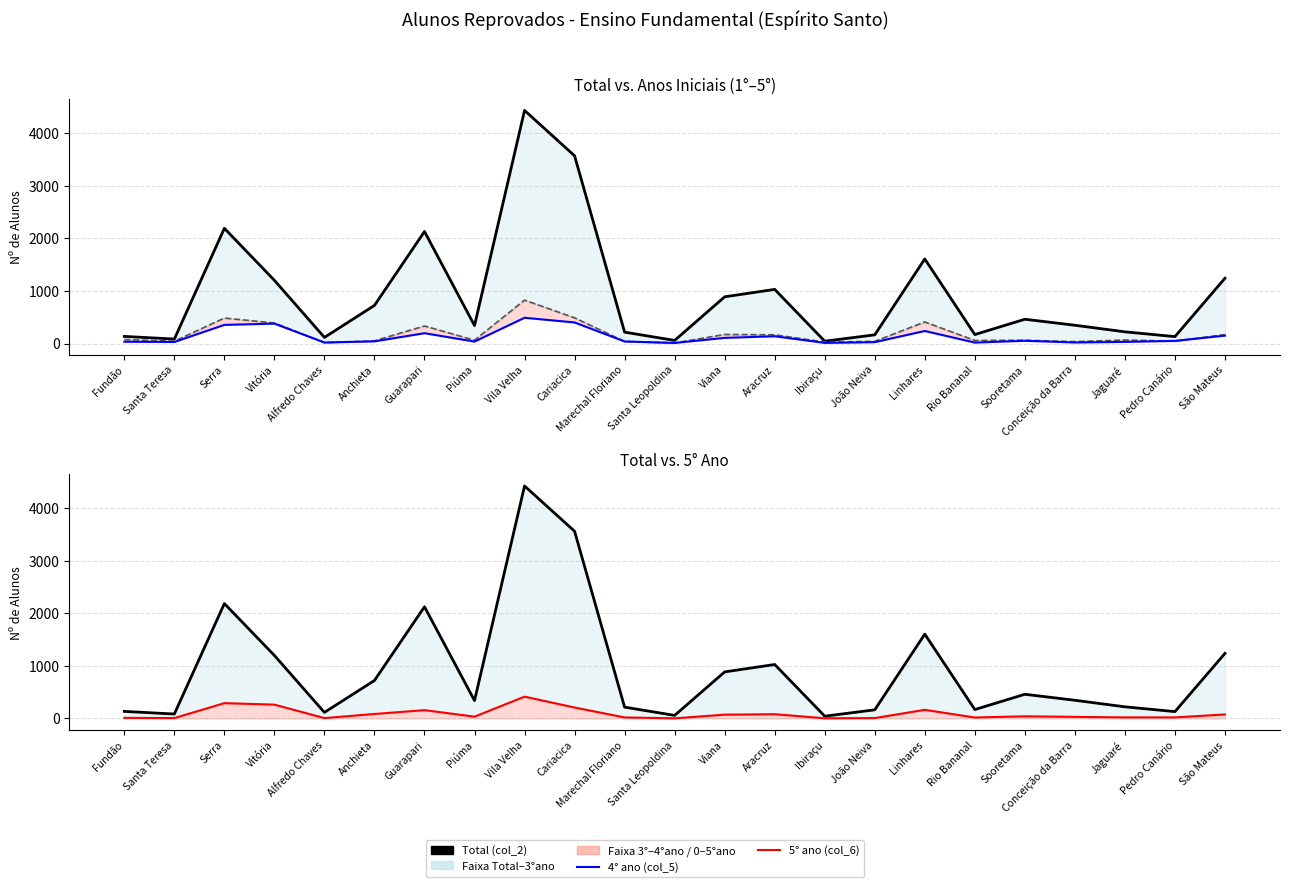

Reading left to right, transcribe all the data shown in this chart.

Total (col_2): Fundão=135	Santa Teresa=85	Serra=2188	Vitória=1200	Alfredo Chaves=116	Anchieta=724	Guarapari=2127	Piúma=341	Vila Velha=4427	Cariacica=3565	Marechal Floriano=216	Santa Leopoldina=59	Viana=887	Aracruz=1028	Ibiraçu=44	João Neiva=165	Linhares=1606	Rio Bananal=170	Sooretama=461	Conceição da Barra=347	Jaguaré=222	Pedro Canário=131	São Mateus=1240
3° ano (col_4): Fundão=75	Santa Teresa=44	Serra=484	Vitória=390	Alfredo Chaves=18	Anchieta=51	Guarapari=333	Piúma=63	Vila Velha=824	Cariacica=488	Marechal Floriano=39	Santa Leopoldina=11	Viana=172	Aracruz=166	Ibiraçu=28	João Neiva=41	Linhares=410	Rio Bananal=58	Sooretama=63	Conceição da Barra=36	Jaguaré=67	Pedro Canário=45	São Mateus=170
4° ano (col_5): Fundão=34	Santa Teresa=29	Serra=354	Vitória=378	Alfredo Chaves=19	Anchieta=41	Guarapari=196	Piúma=37	Vila Velha=489	Cariacica=400	Marechal Floriano=39	Santa Leopoldina=11	Viana=107	Aracruz=138	Ibiraçu=12	João Neiva=26	Linhares=238	Rio Bananal=18	Sooretama=52	Conceição da Barra=20	Jaguaré=31	Pedro Canário=50	São Mateus=150
5° ano (col_6): Fundão=12	Santa Teresa=8	Serra=292	Vitória=264	Alfredo Chaves=8	Anchieta=86	Guarapari=159	Piúma=35	Vila Velha=416	Cariacica=209	Marechal Floriano=20	Santa Leopoldina=3	Viana=73	Aracruz=82	Ibiraçu=4	João Neiva=8	Linhares=165	Rio Bananal=19	Sooretama=42	Conceição da Barra=31	Jaguaré=21	Pedro Canário=21	São Mateus=77